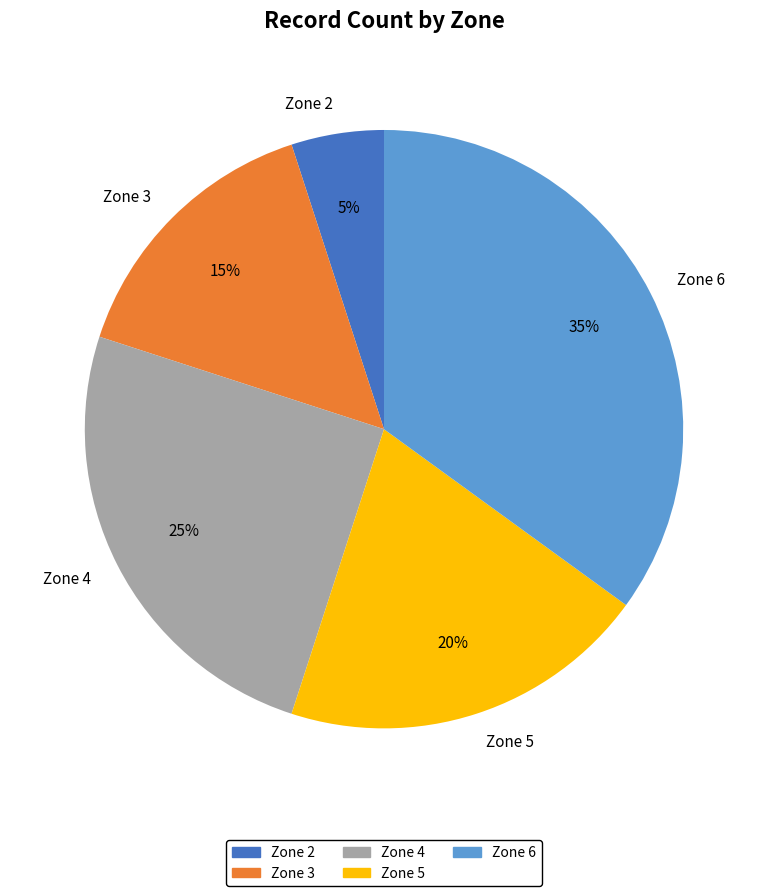

Approximately how many times larger is the value at Zone 5 compared to Zone 6?

0.6